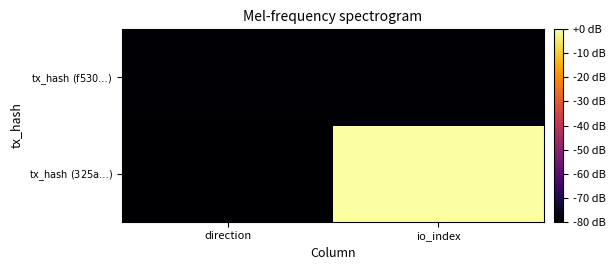

What is the difference between the highest and lowest values at direction?

0.3